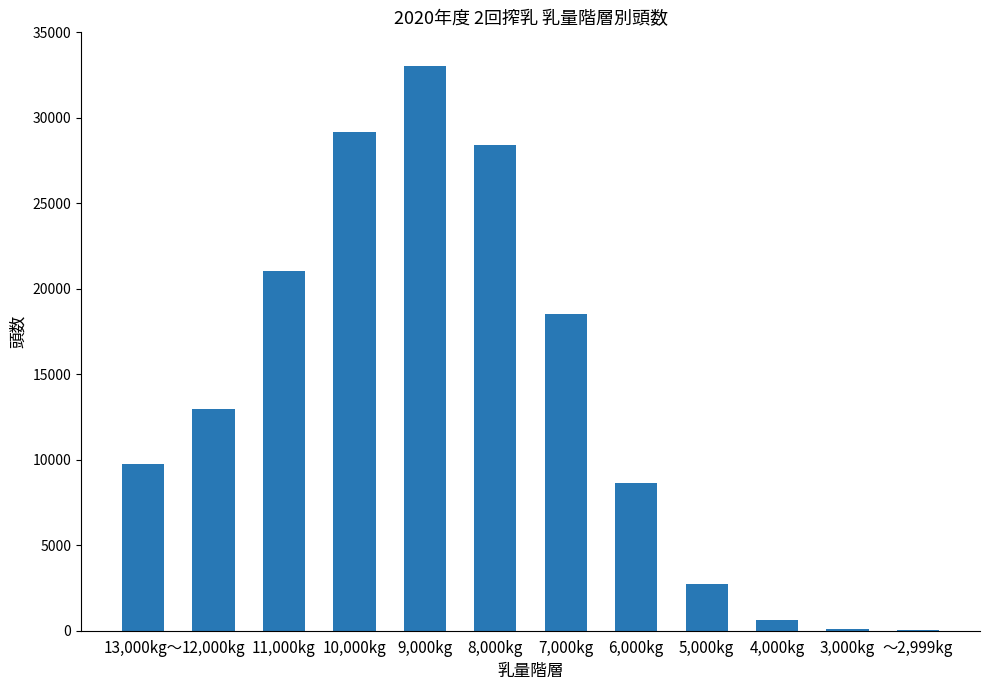

At which label is the value closest to 16531?

7,000kg